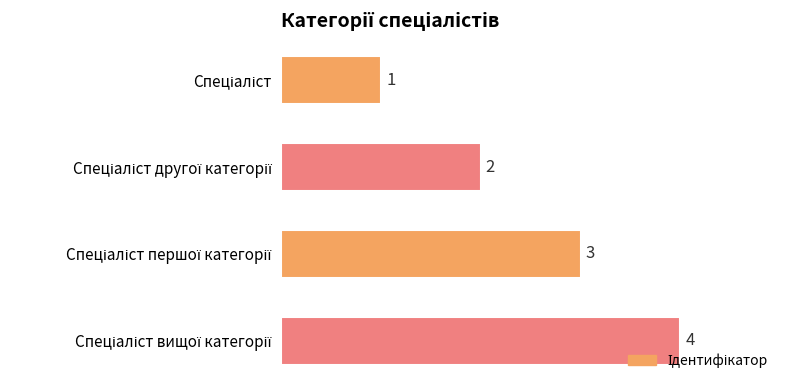

Count the values in the range 2 to 4.

3